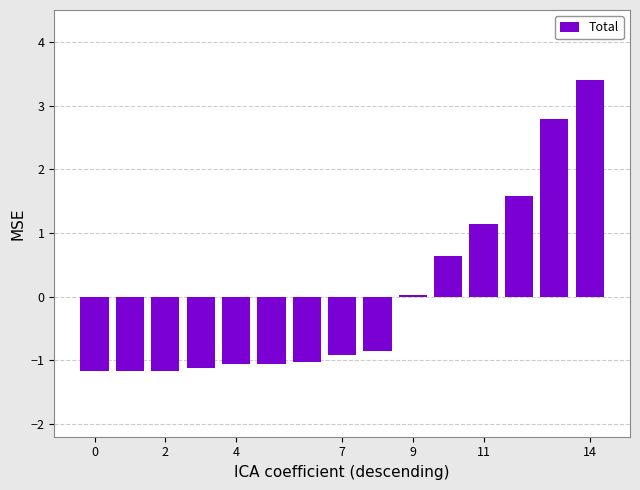

What is the value of the 4th bar from the left?

-1.1